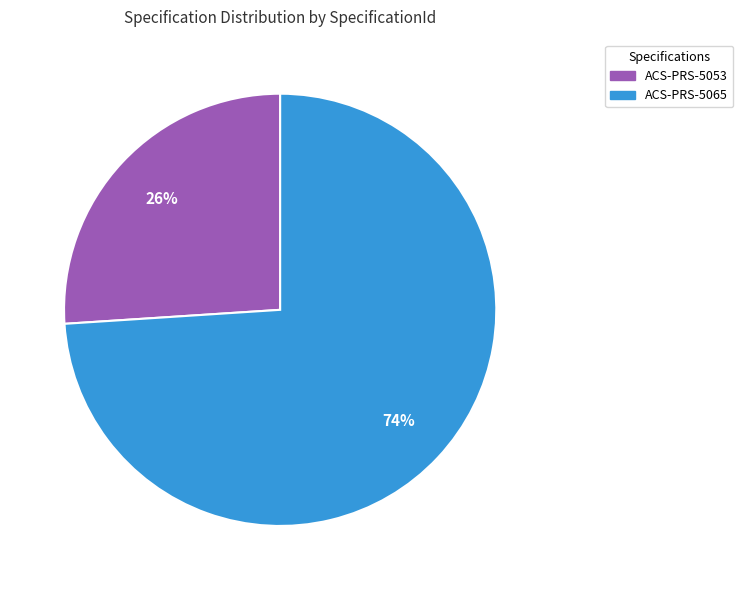

The ACS-PRS-5065 slice represents 74% of the pie. True or false?

True